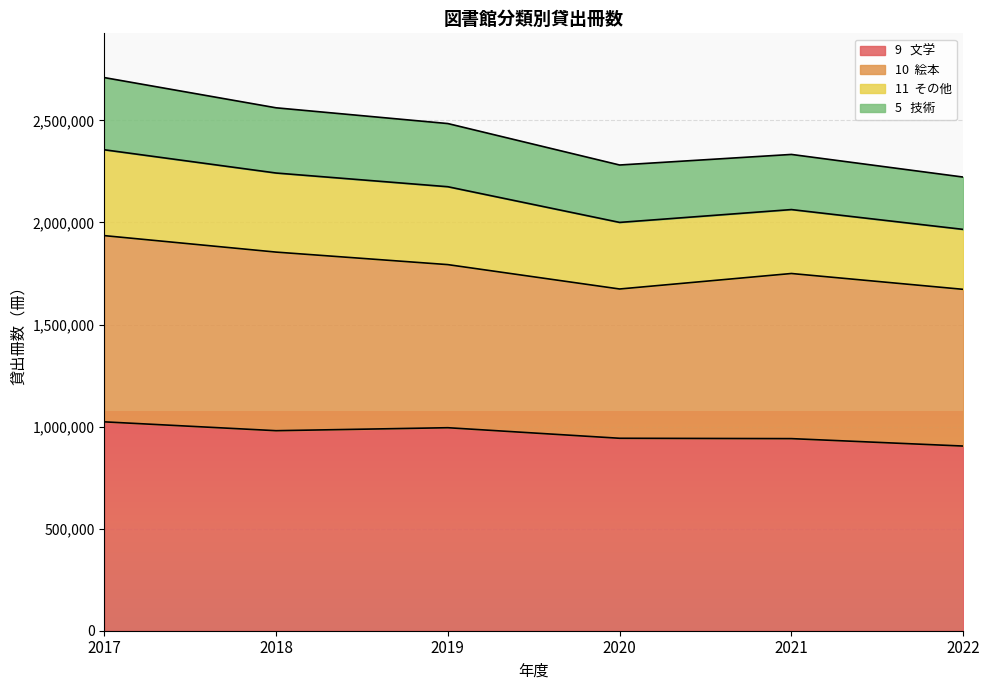

True or false: 5   技術 has a value of 2281554 at 2020.

True